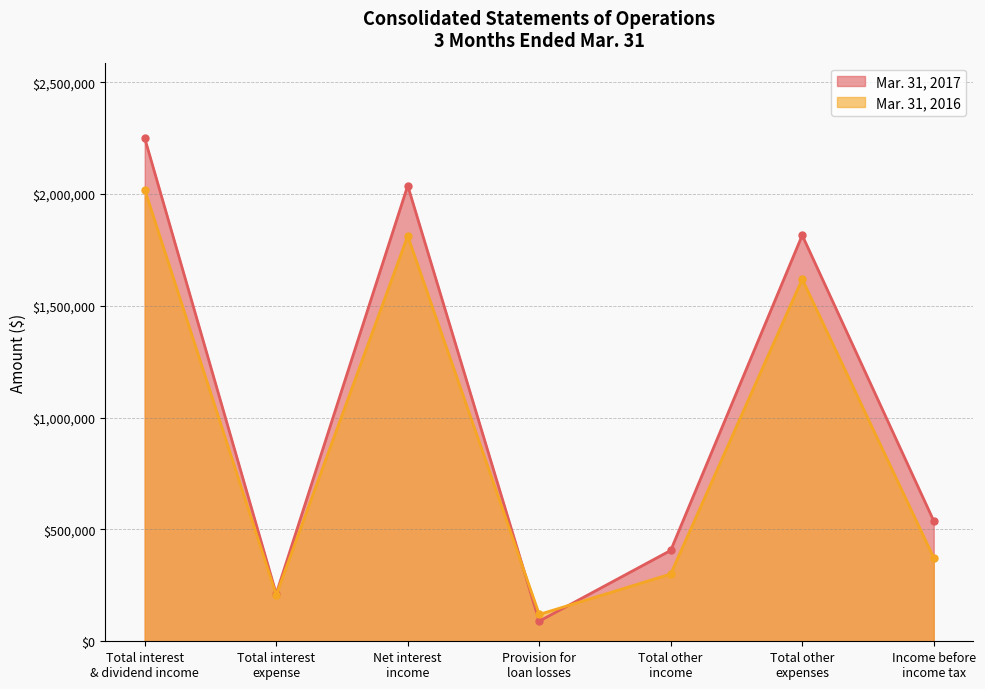

At which category is the sum across all series the highest?

Total interest
& dividend income